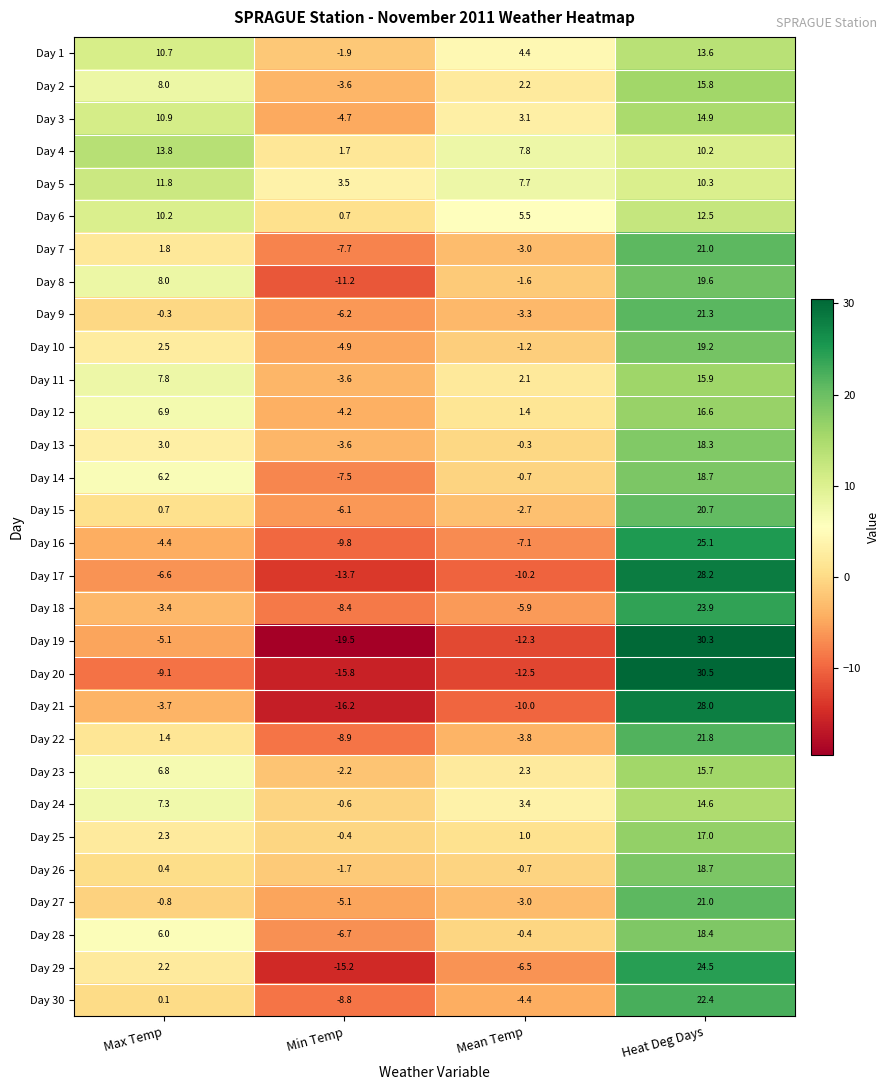

What is the spread (max minus min) of values at Mean Temp?

20.3